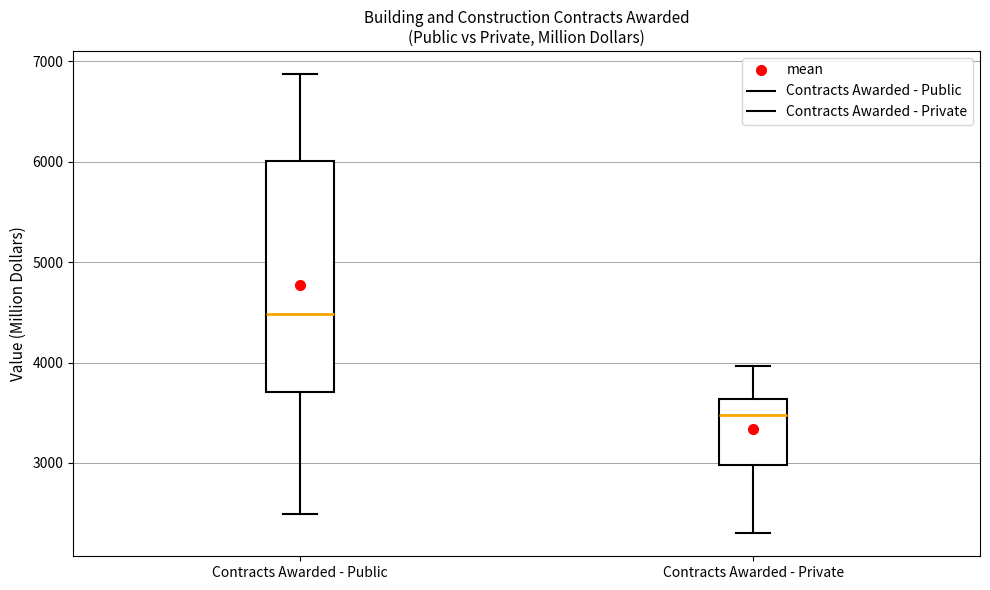

Reading left to right, transcribe this box plot: for each box, give where its median line is, the range the box spans, and where its two whiskers end, as read against the y-axis. The values are not printed on the chart, so give them approximately, as read against the axis.

Contracts Awarded - Public: median 4500, box 3700 to 6000, whiskers 2500 to 6900
Contracts Awarded - Private: median 3500, box 3000 to 3600, whiskers 2300 to 4000